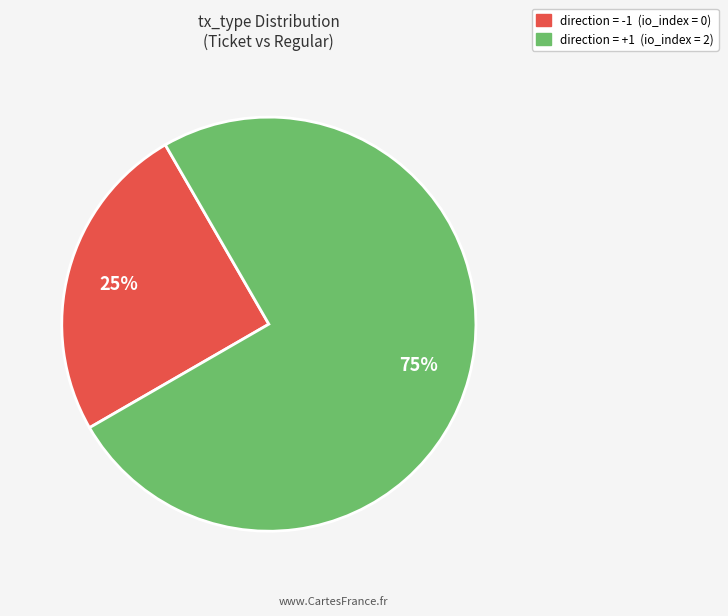

Combined, do direction = +1 (io_index = 2) and direction = -1 (io_index = 0) account for over 50%?

Yes